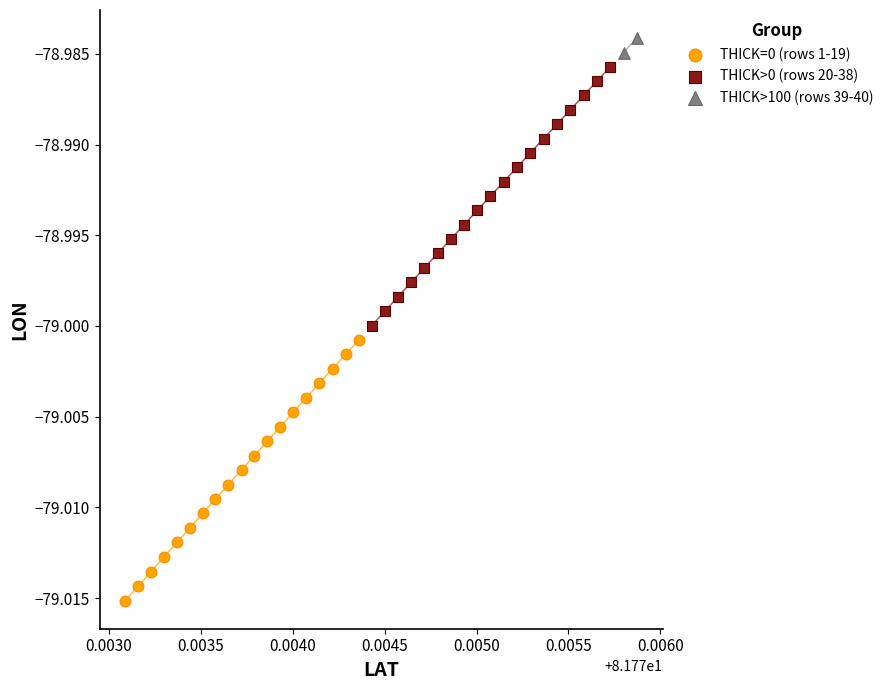

Which series reaches the maximum Y coordinate?

THICK>100 (rows 39-40)